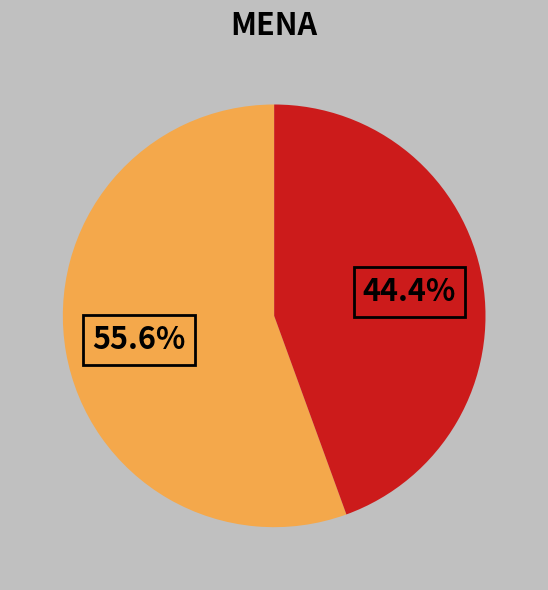

Is there any slice that represents more than half of the pie?

Yes